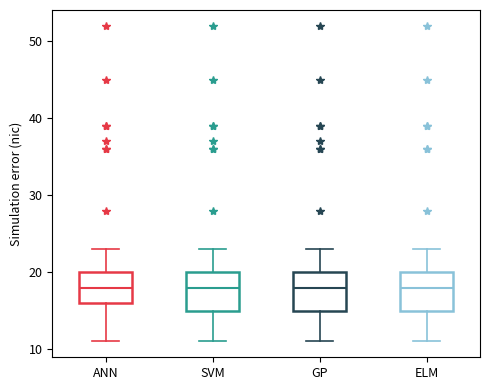

Reading left to right, transcribe this box plot: for each box, give where its median line is, the range the box spans, and where its two whiskers end, as read against the y-axis. The values are not printed on the chart, so give them approximately, as read against the axis.

ANN: median 18, box 16 to 20, whiskers 11 to 23
SVM: median 18, box 15 to 20, whiskers 11 to 23
GP: median 18, box 15 to 20, whiskers 11 to 23
ELM: median 18, box 15 to 20, whiskers 11 to 23